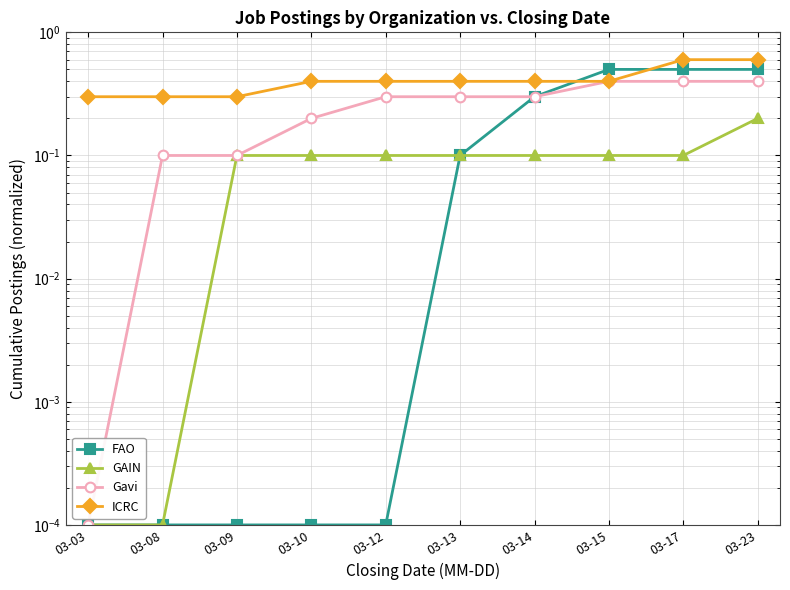

True or false: GAIN and Gavi intersect in this chart.

False